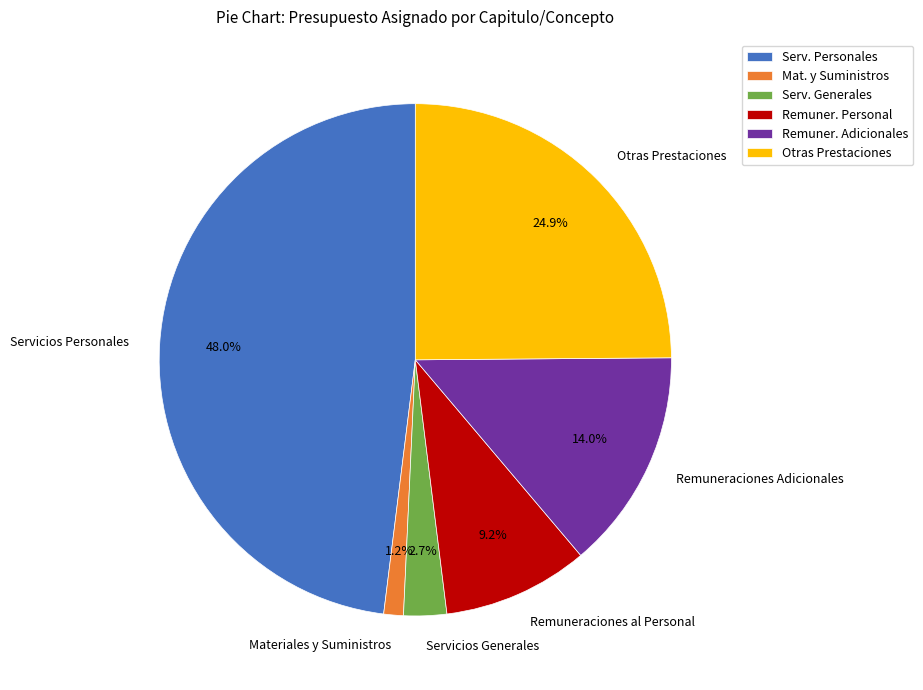

How many slices are in this pie chart?

6